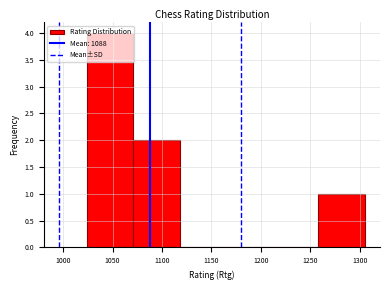

Reading left to right, list every bar in this chart as the range it spans on the x-axis followed by its height. Neither the bar edges nor the heights are printed on the chart, so give them approximately, as read against the axes.

1025 to 1070: 4
1070 to 1120: 2
1120 to 1165: 0
1165 to 1210: 0
1210 to 1260: 0
1260 to 1305: 1